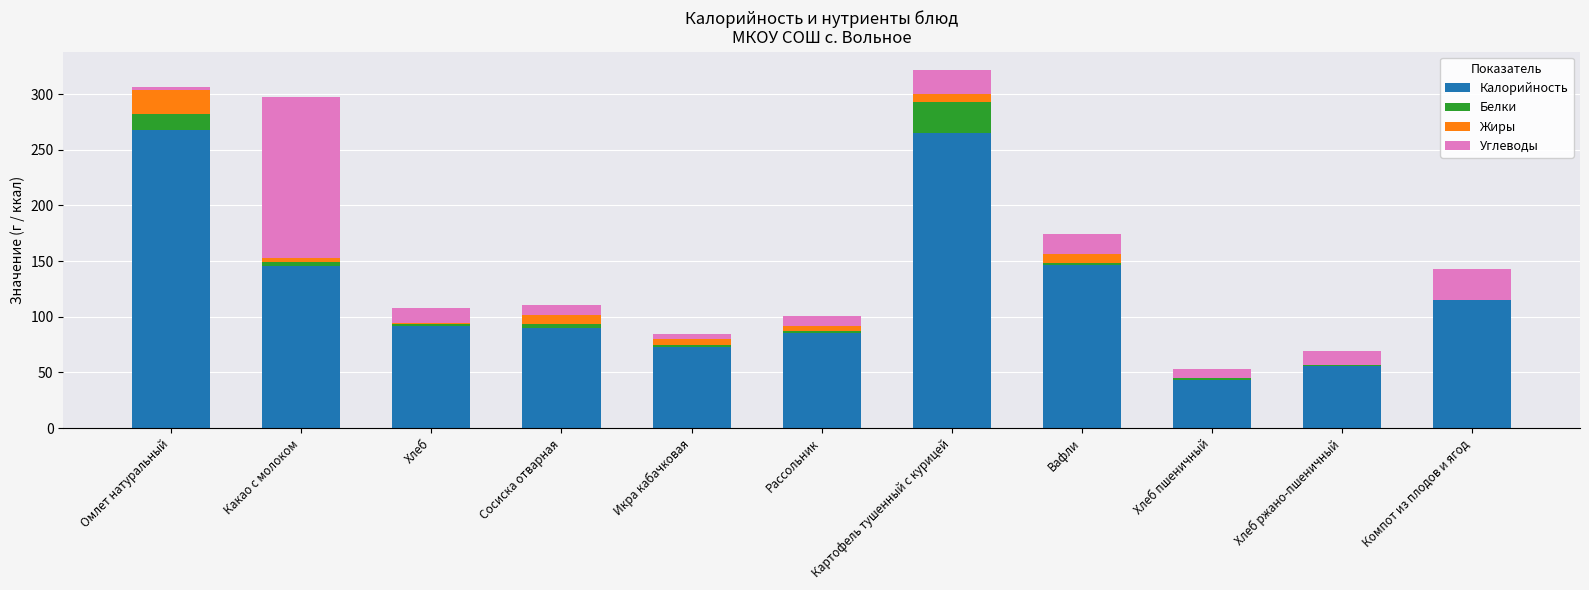

What is the maximum value for Калорийность?

267.9